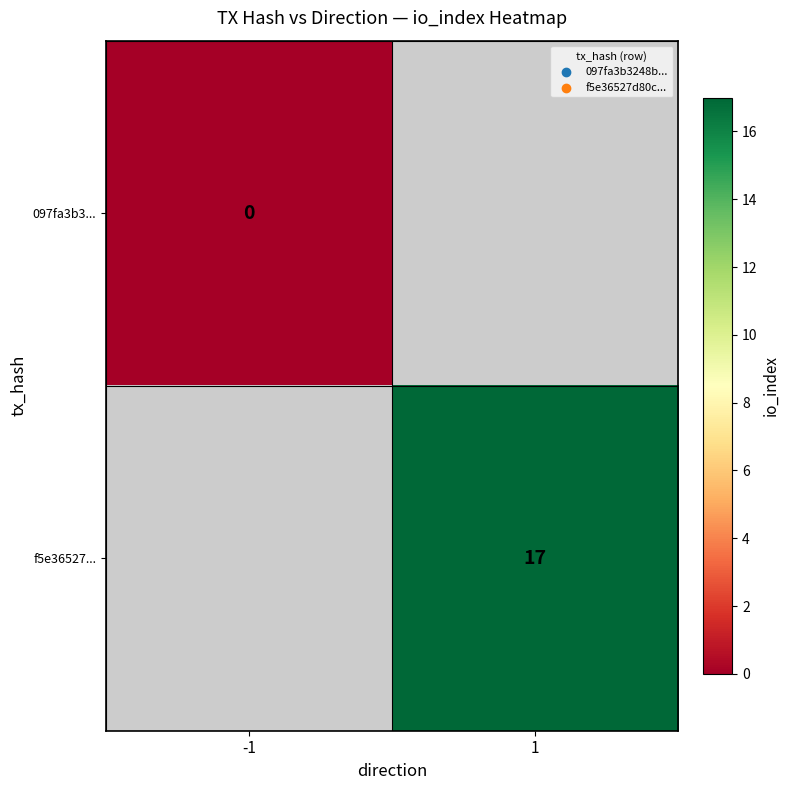

True or false: f5e36527... has a value of 23 at 1.

False